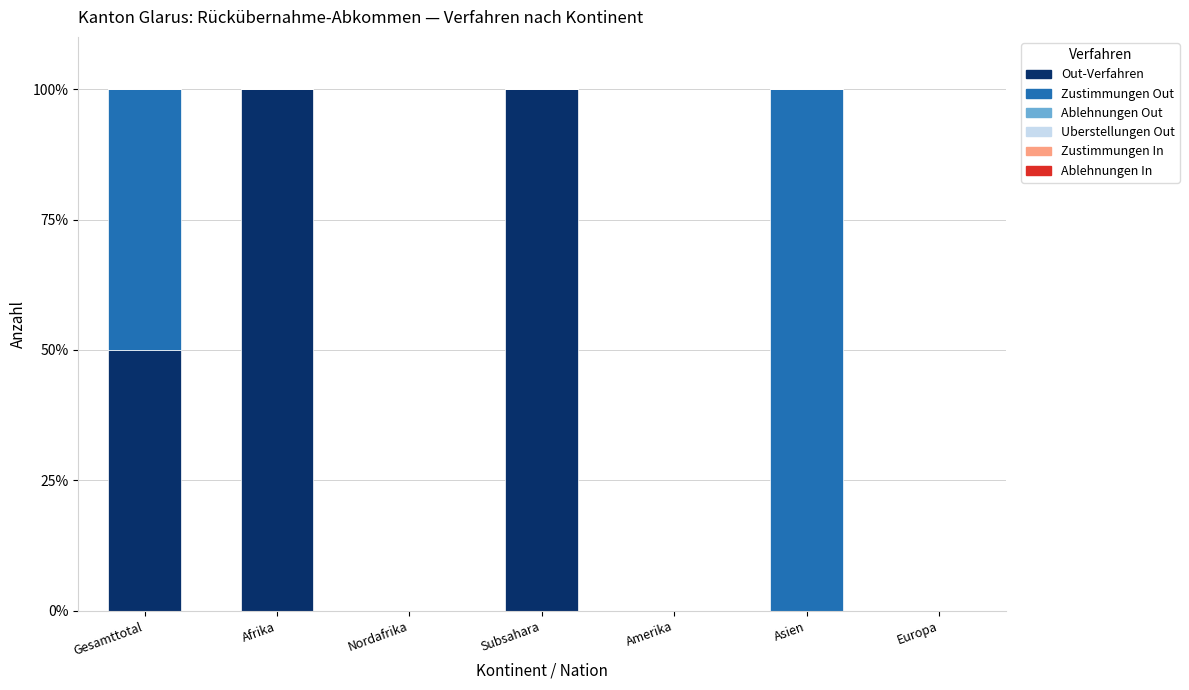

Is it true that Out-Verfahren equals 100 at Subsahara?

True